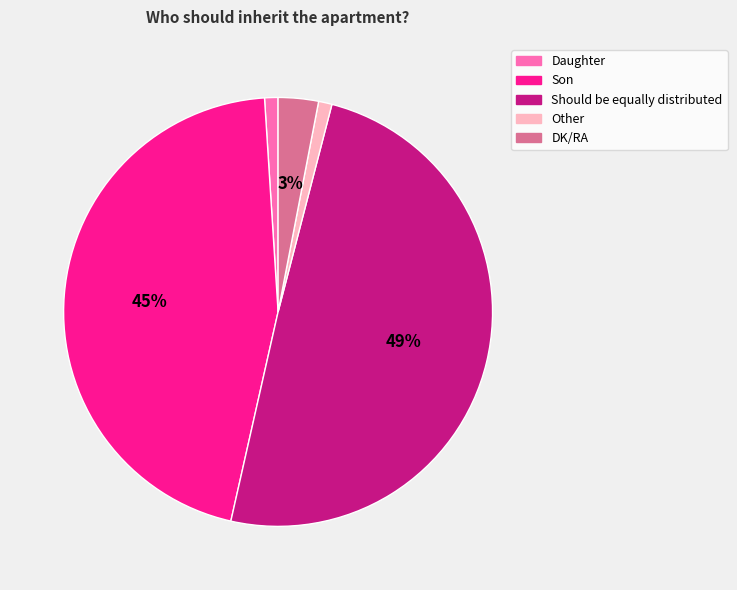

What percentage is the Should be equally distributed slice, to the nearest percent?

49%